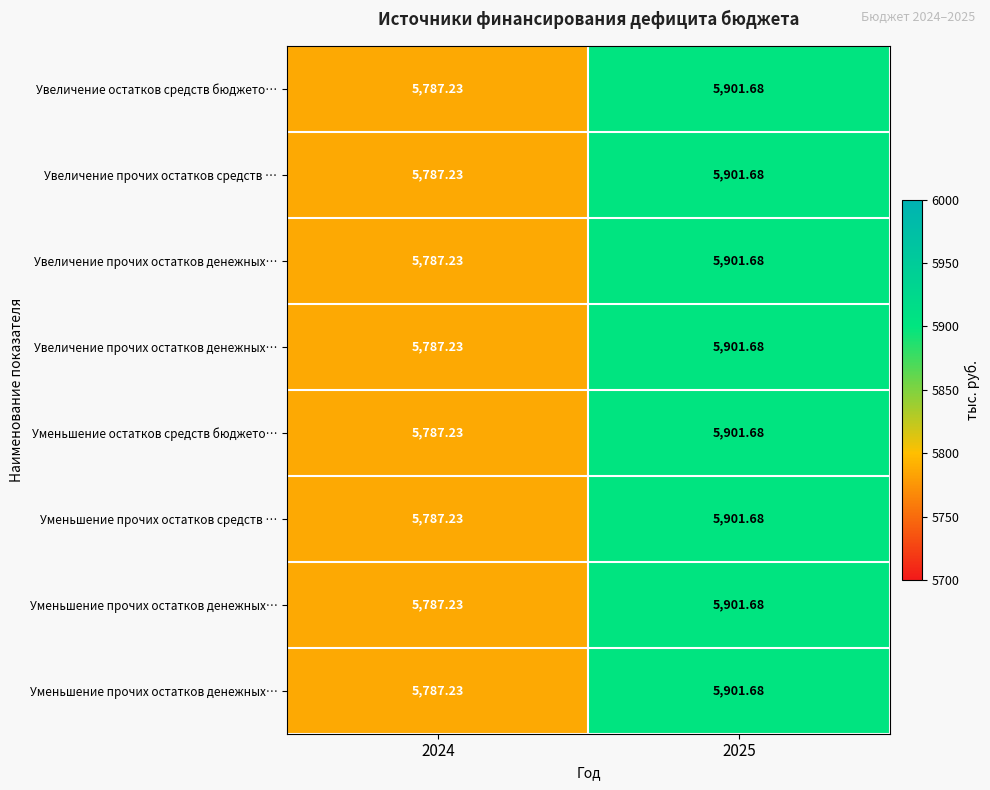

At which category is the sum across all series the highest?

2025